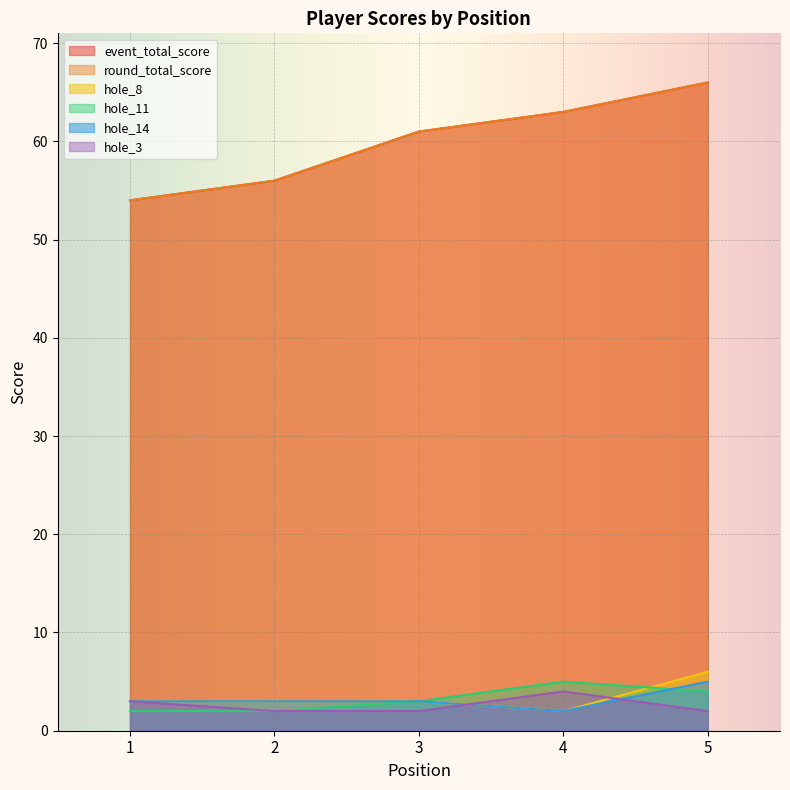

Which series has the largest range (max minus min)?

event_total_score